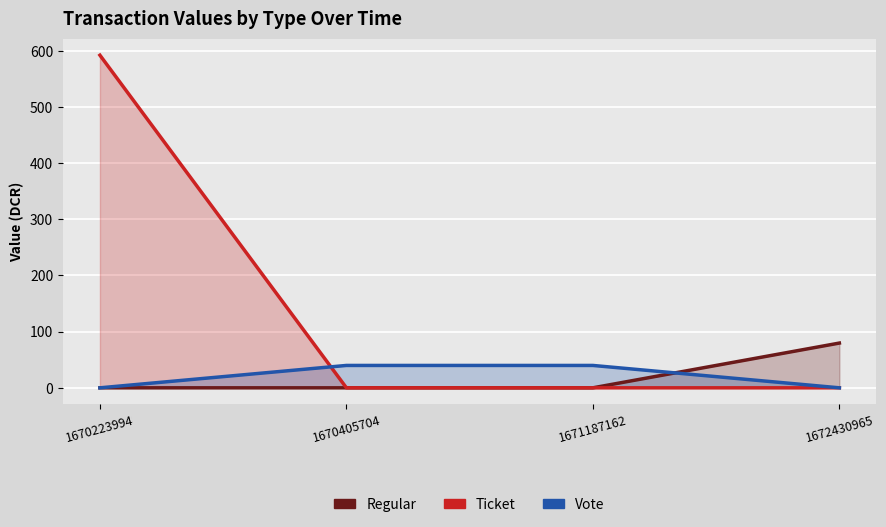

How many lines are shown in the chart?

3